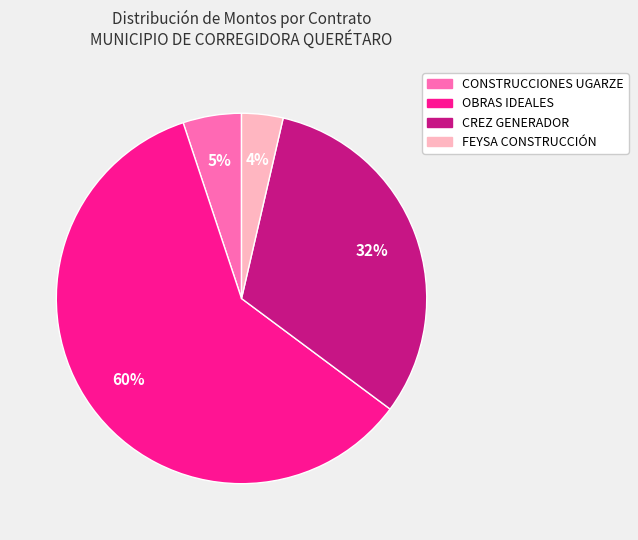

Is it true that CONSTRUCCIONES UGARZE is 5% of the pie?

True